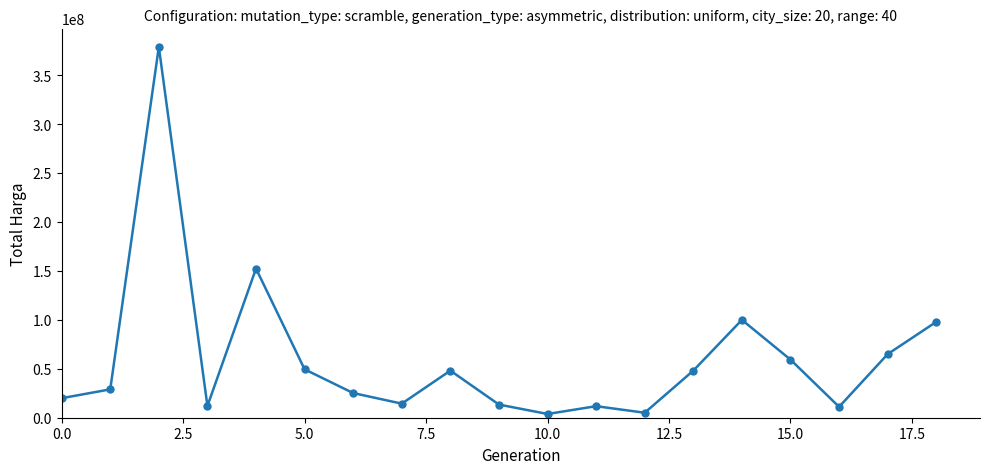

What is the sum of all values?

1145495000